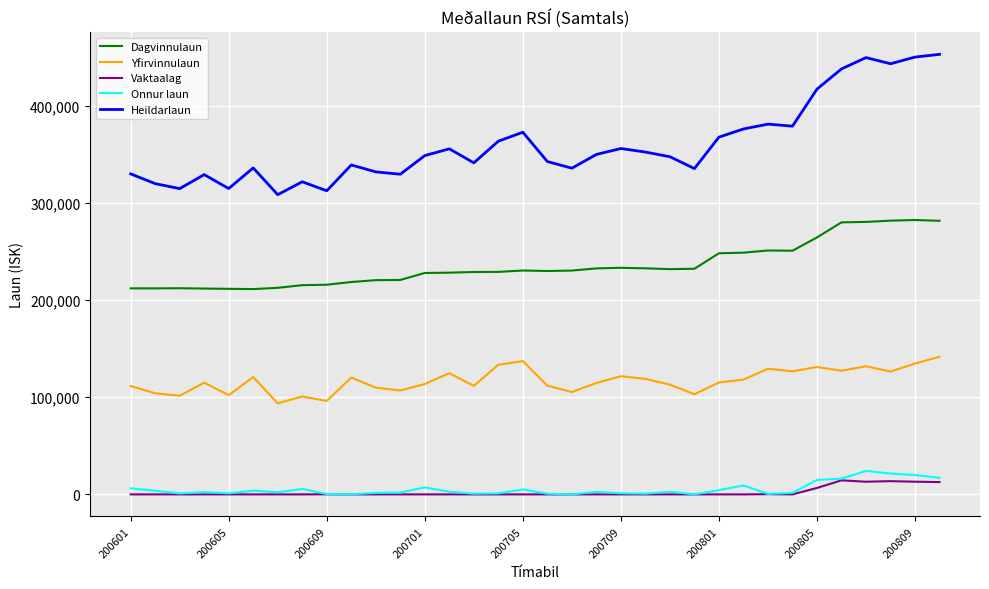

Which series has the largest range (max minus min)?

Heildarlaun